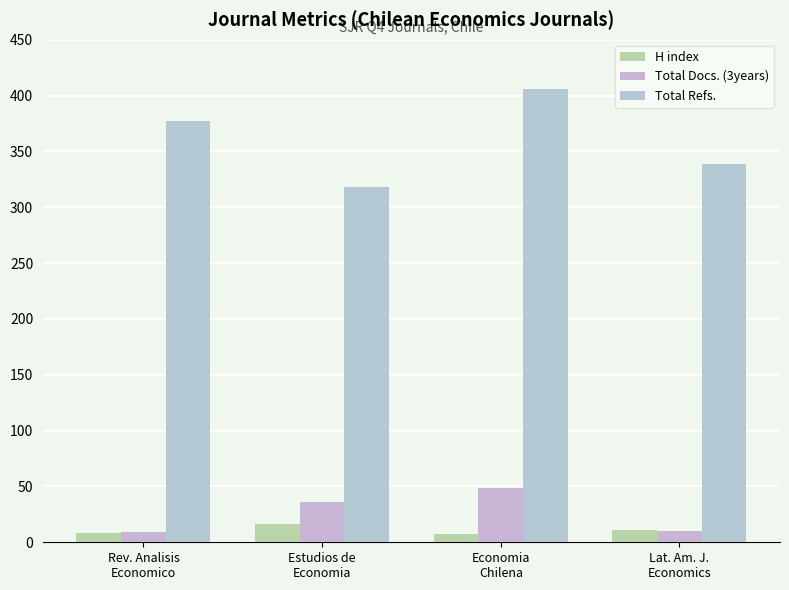

Does the chart contain any negative values?

No